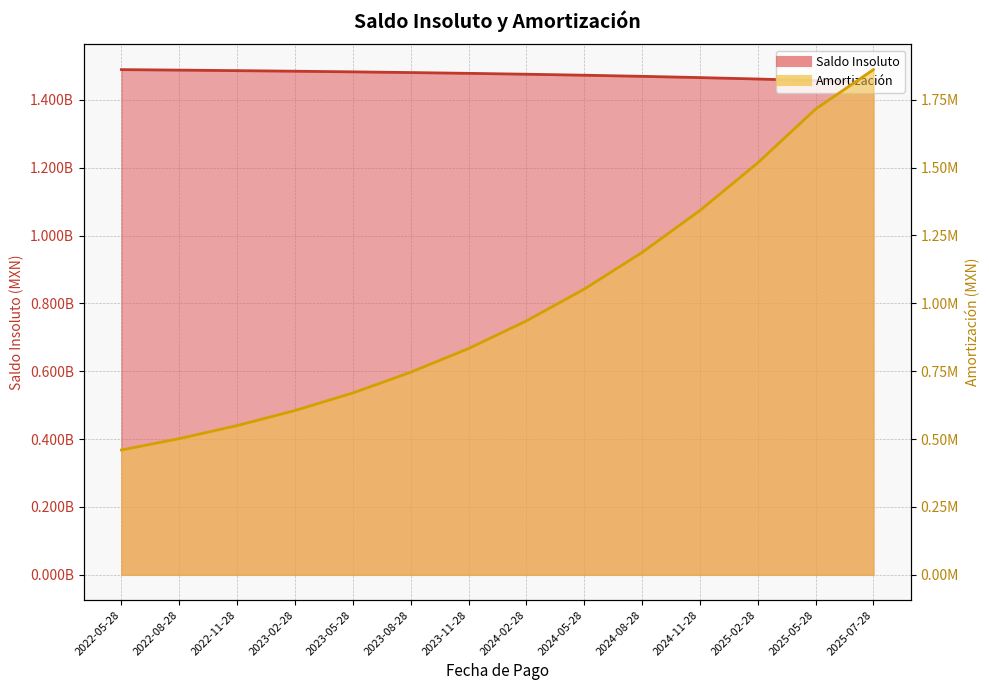

What is the label of the 2nd point from the left?

2022-08-28